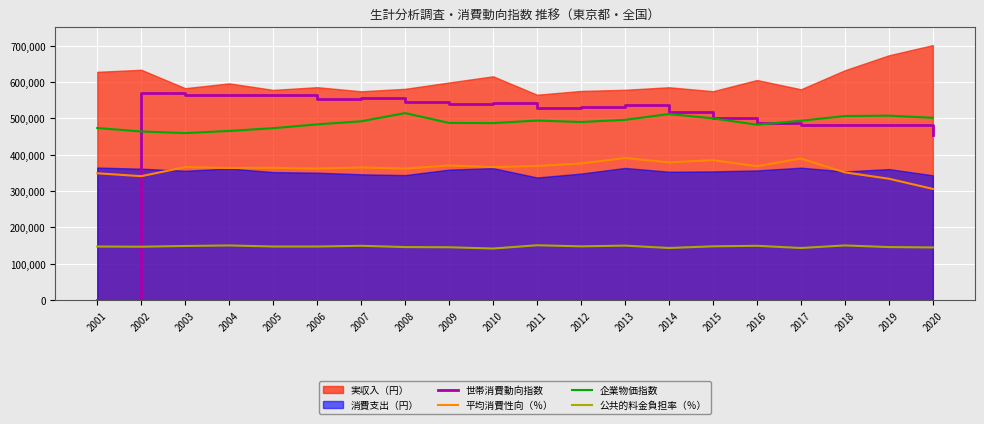

At which category is the sum across all series the highest?

2013